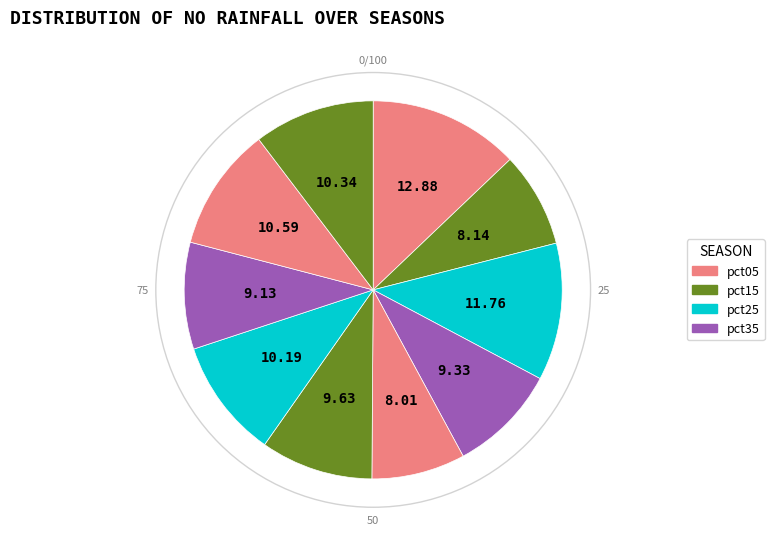

Which category has the biggest portion of the pie?

pct05